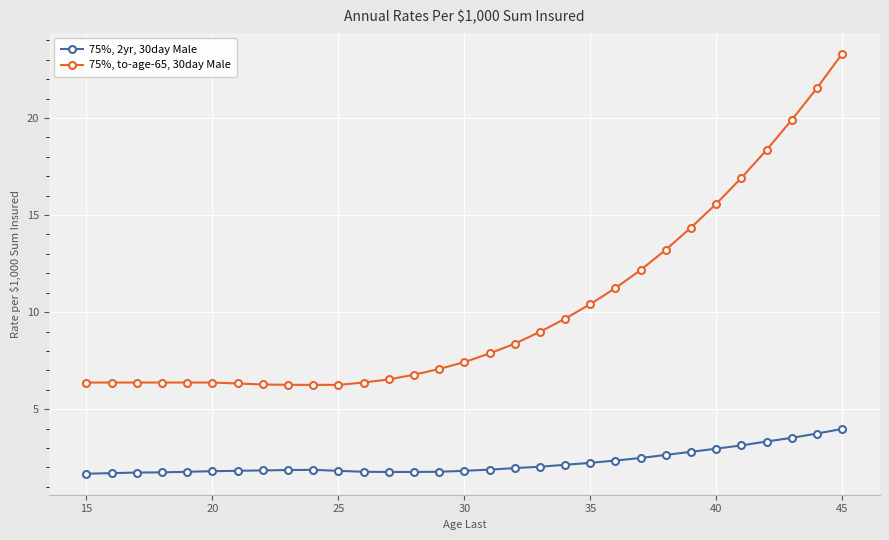

True or false: 75%, 2yr, 30day Male and 75%, to-age-65, 30day Male cross at least once.

False